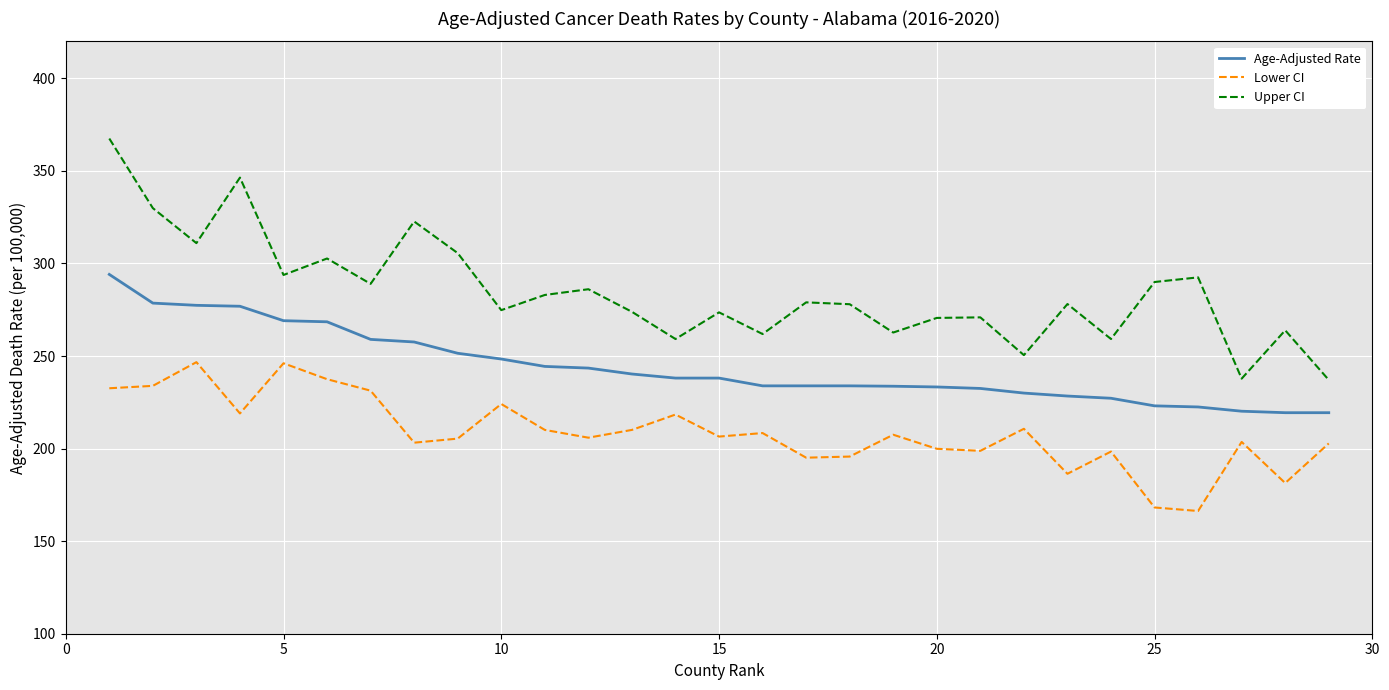

What is the maximum value shown in the chart?

367.5